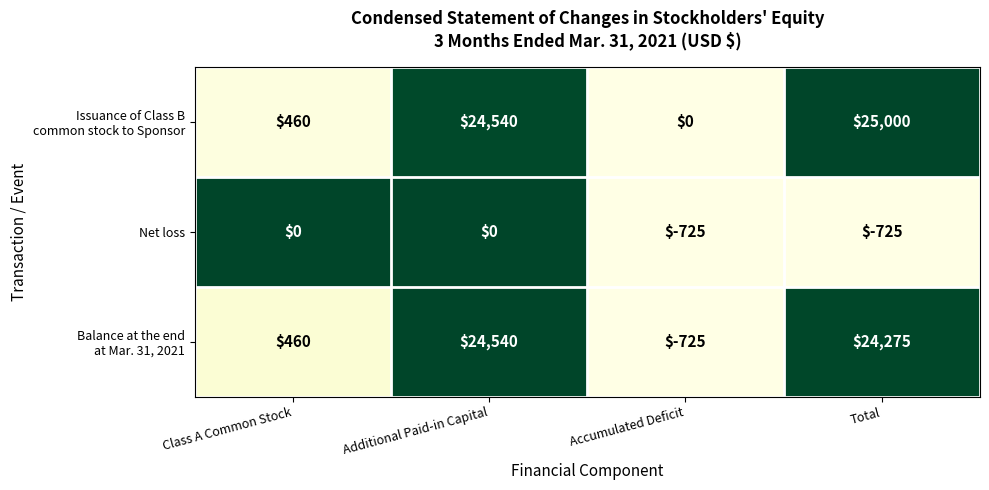

What is the maximum value shown in the chart?

25000